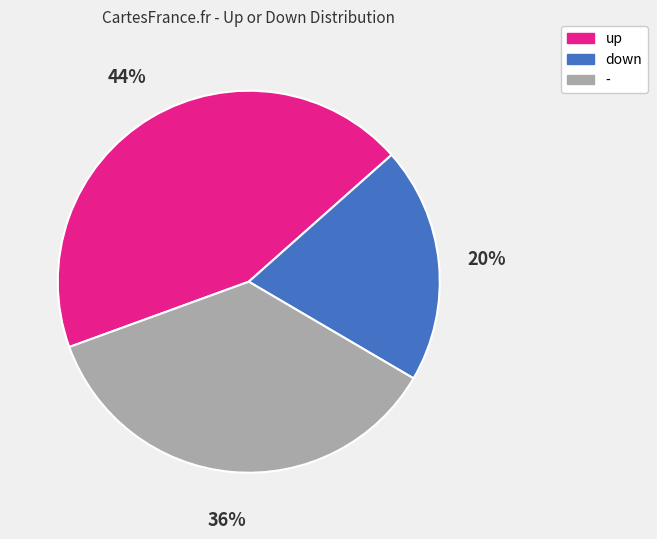

The up slice represents 57% of the pie. True or false?

False